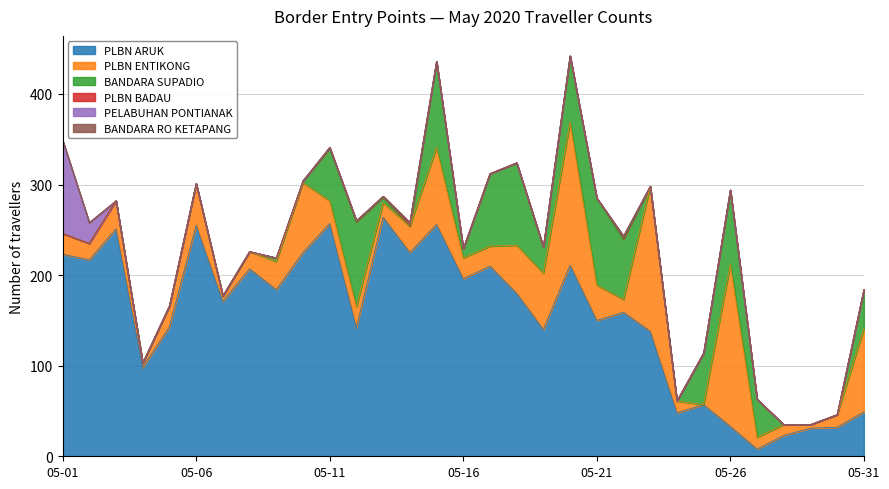

What is the difference between the highest and lowest values at 05-23?

160